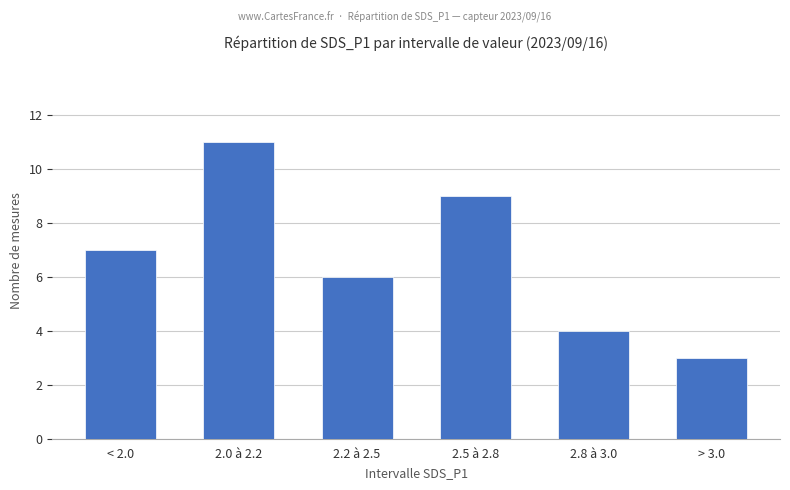

How many data points are less than 7?

3